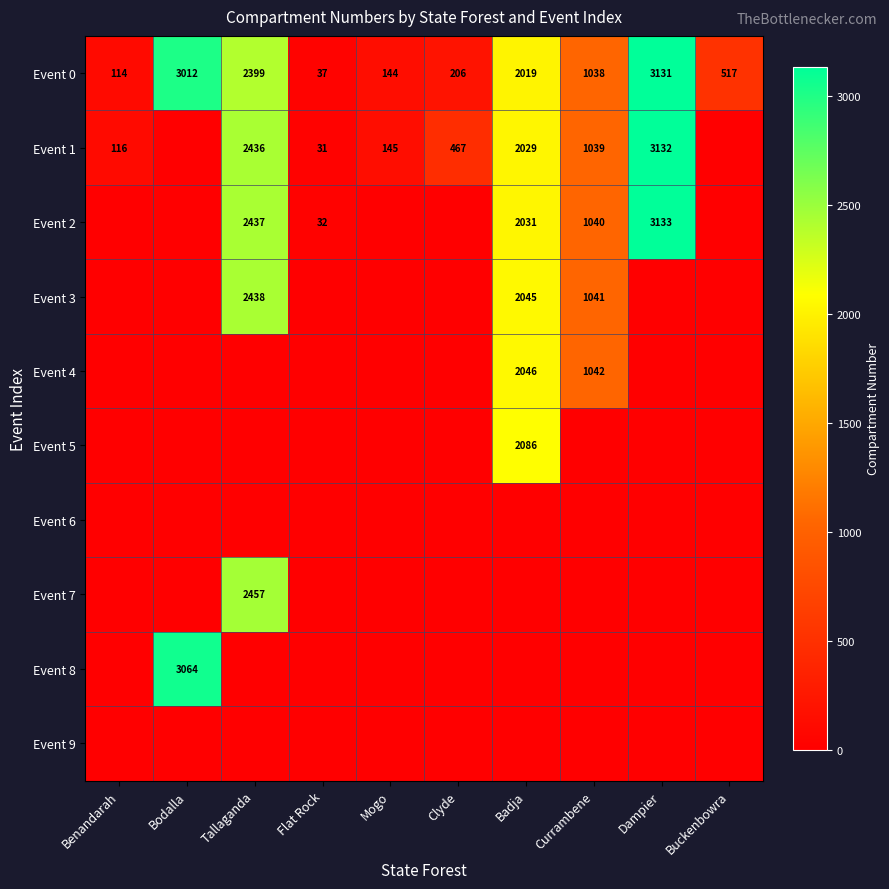

What is the sum of the Event 3 values at Badja and Tallaganda?

4483